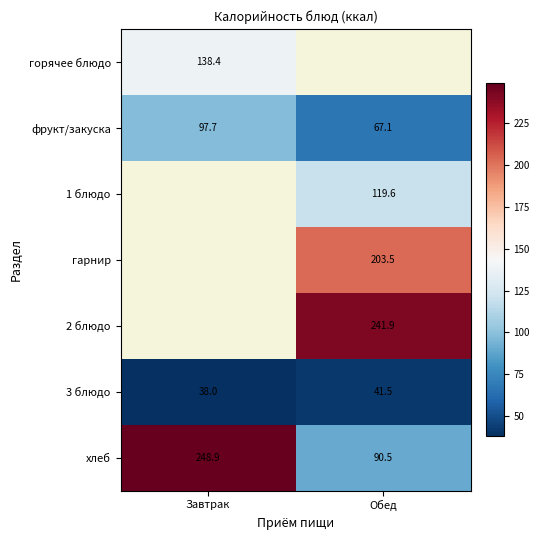

Rank the categories by 3 блюдо value from highest to lowest.

Обед, Завтрак